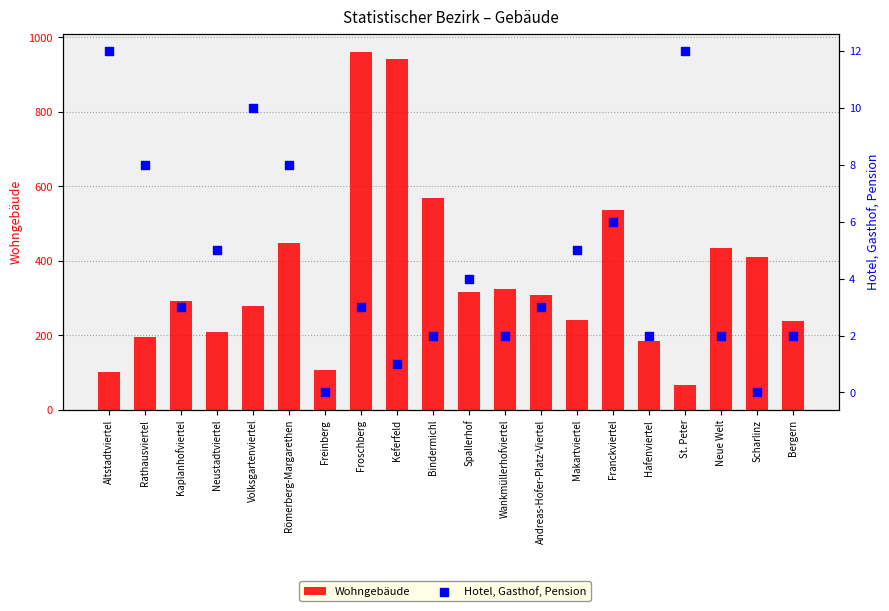

At which category is the sum across all series the highest?

Froschberg